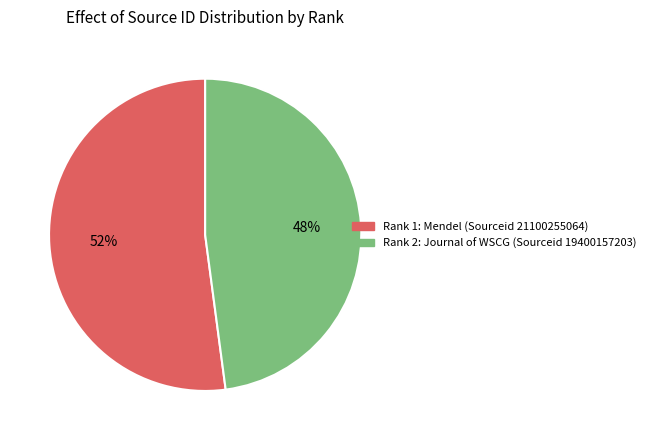

Is it true that Rank 1: Mendel (Sourceid 21100255064) is 65% of the pie?

False